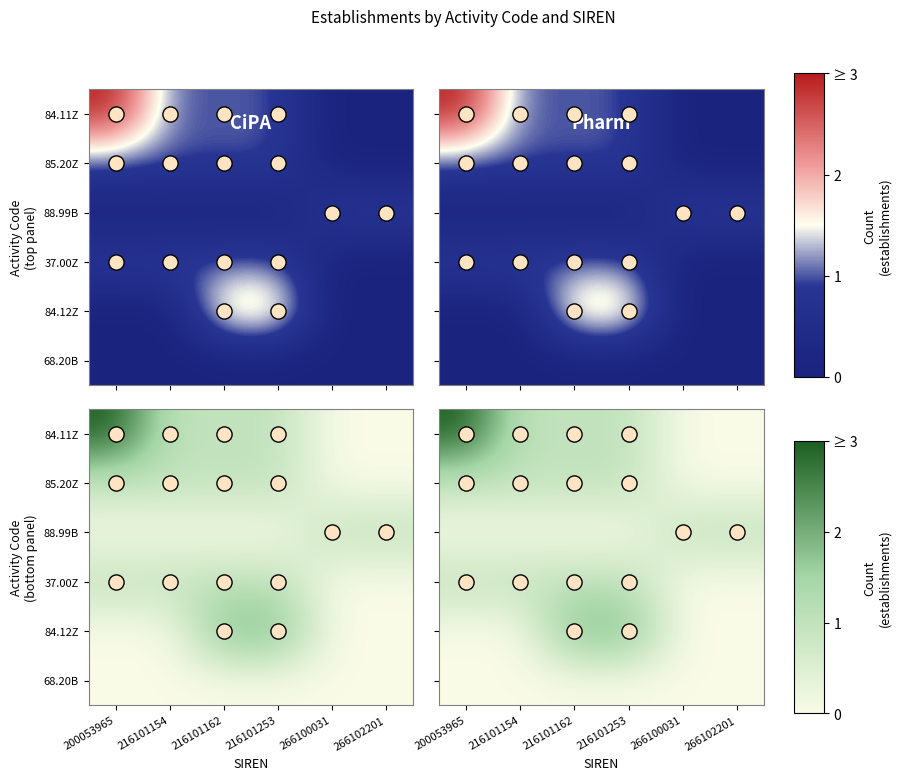

At which category is the sum across all series the highest?

200053965